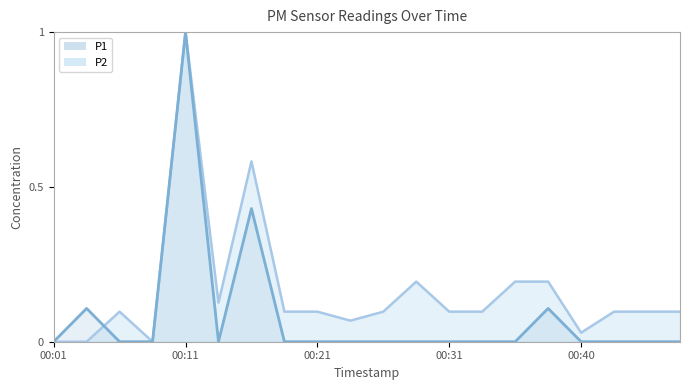

Rank the series at 00:31 from lowest to highest value.

P1, P2